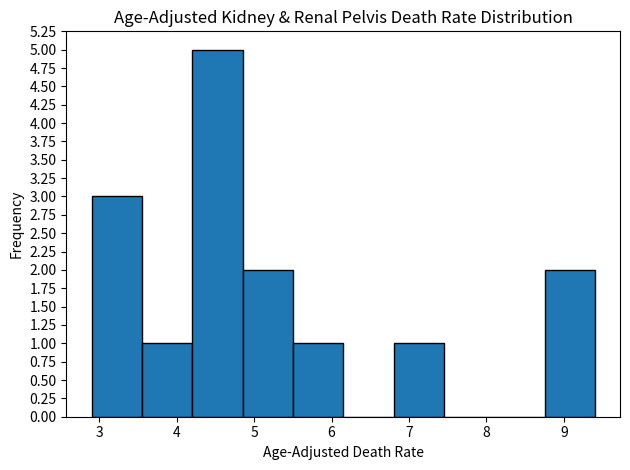

Reading left to right, list every bar in this chart as the range it spans on the x-axis followed by its height. Neither the bar edges nor the heights are printed on the chart, so give them approximately, as read against the axes.

2.90 to 3.55: 3
3.55 to 4.20: 1
4.20 to 4.85: 5
4.85 to 5.50: 2
5.50 to 6.15: 1
6.15 to 6.80: 0
6.80 to 7.45: 1
7.45 to 8.10: 0
8.10 to 8.75: 0
8.75 to 9.40: 2